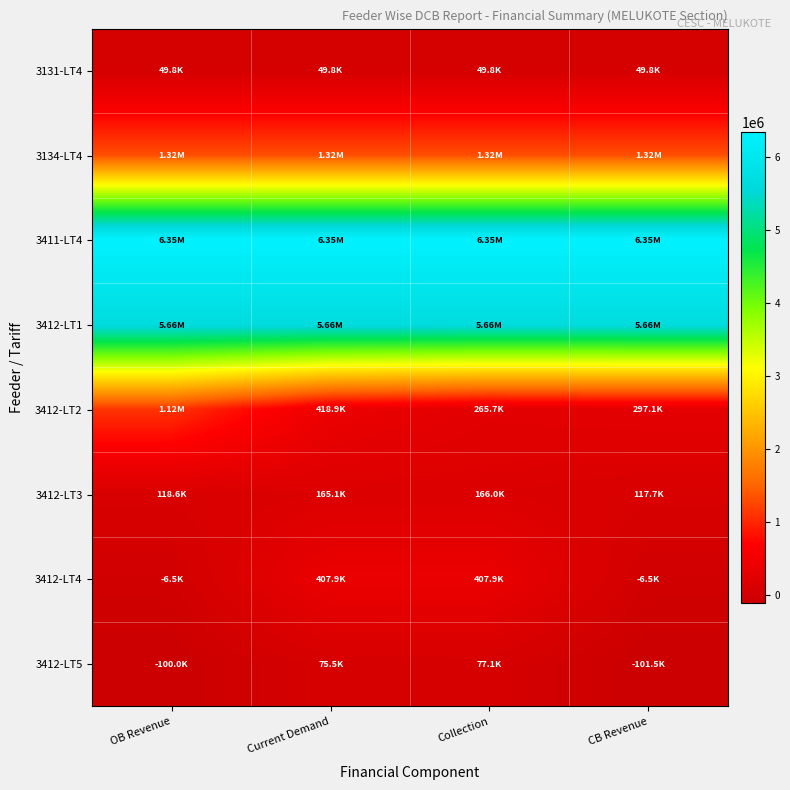

At how many categories does at least one series exceed 2778035?

4